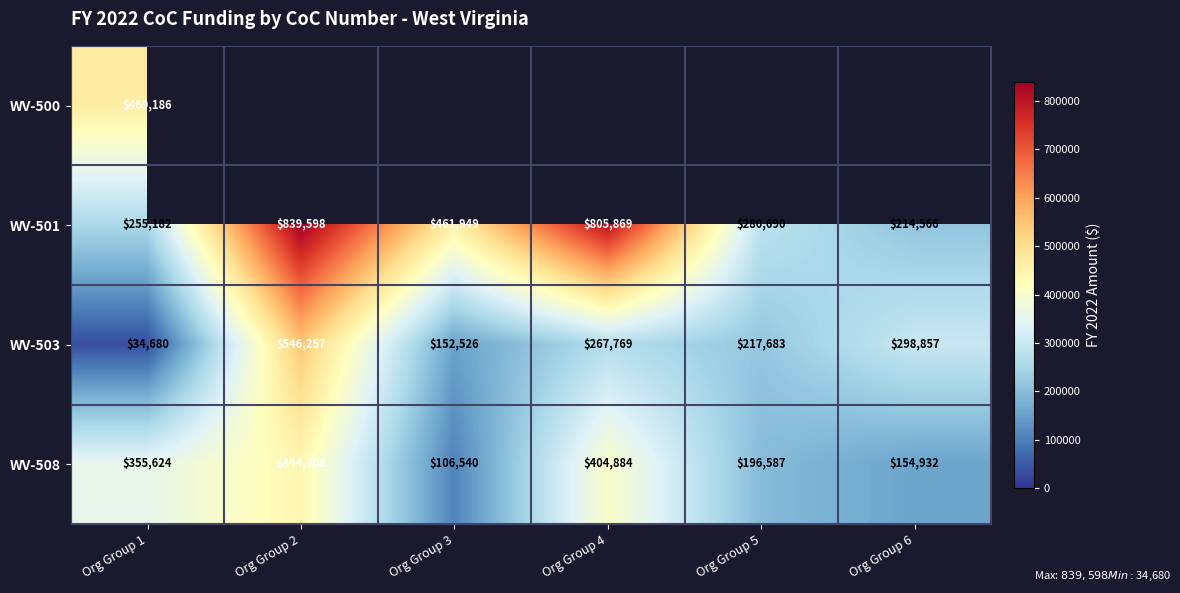

At which label is WV-503 closest to 290468?

Org Group 6